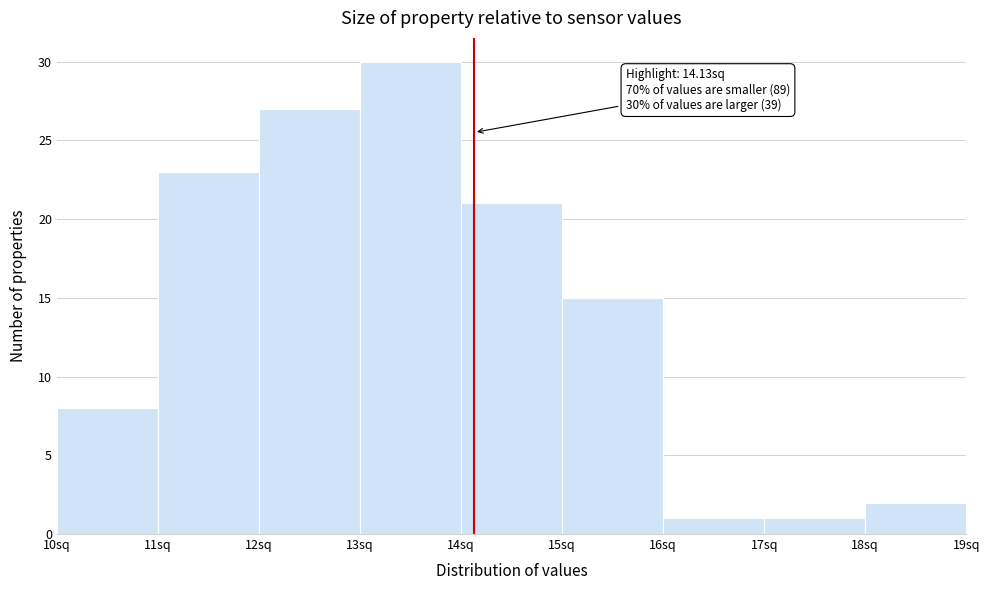

Which range on the x-axis has the tallest bar?

13 to 14